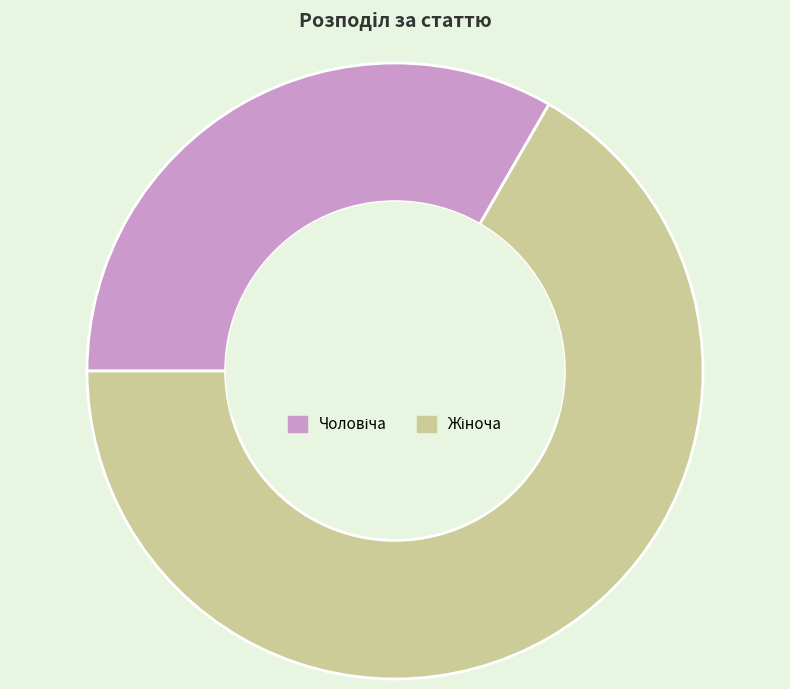

Does any single category account for the majority?

Yes